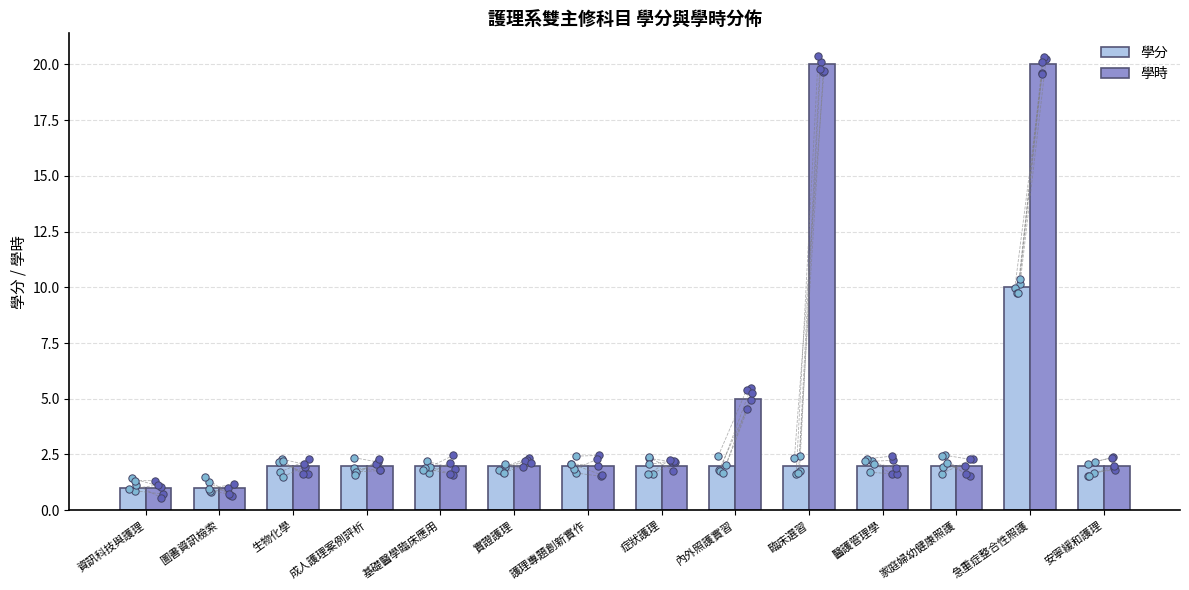

Is the value of 學分 at 症狀護理 greater than the value of 學時 at 基礎醫學臨床應用?

No